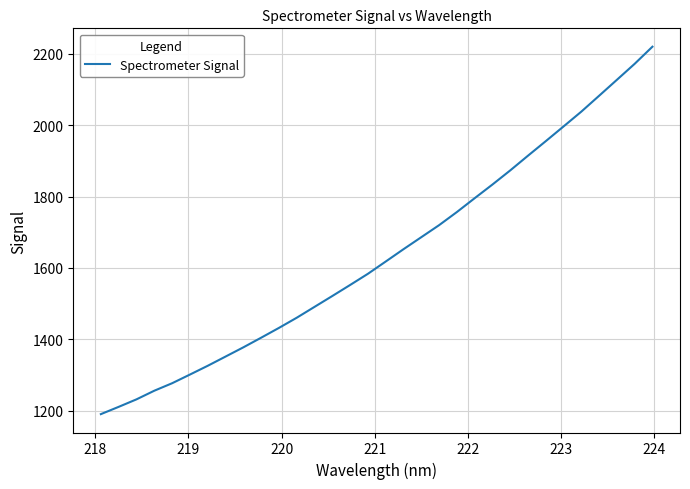

What is the minimum value shown in the chart?

1190.6